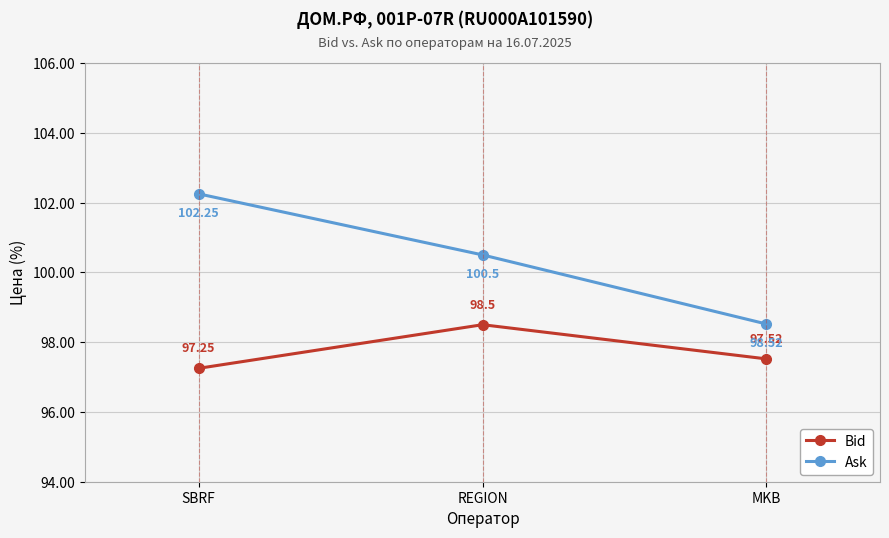

Is the value of Bid at MKB greater than the value of Ask at REGION?

No